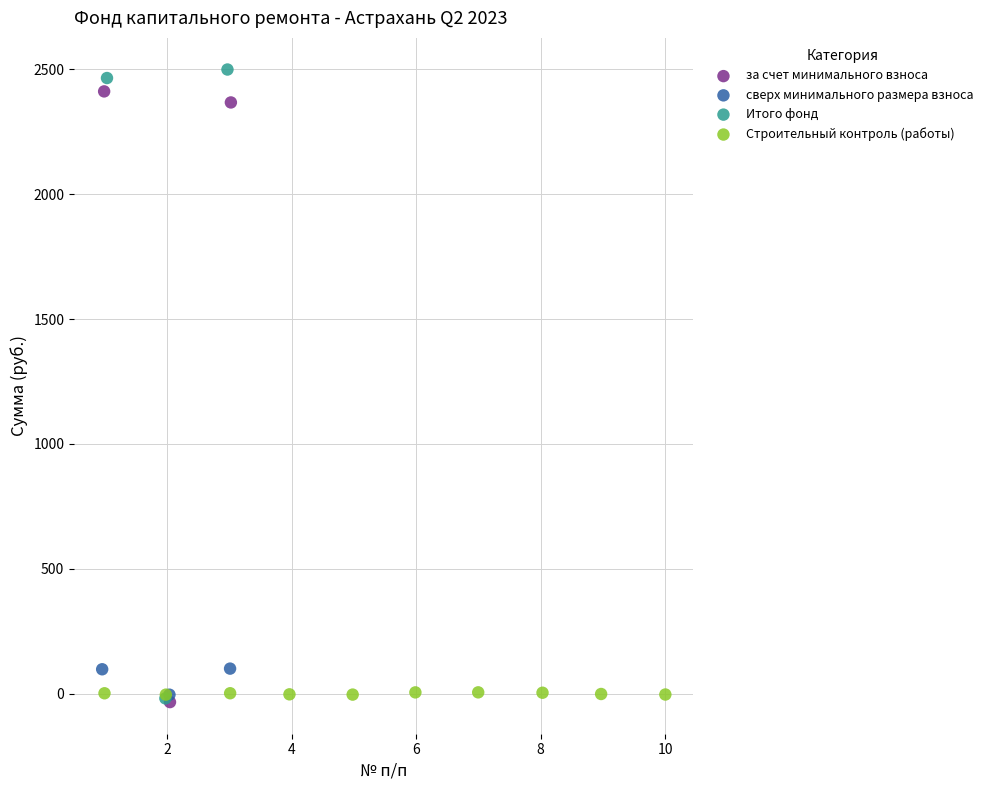

Which series has the widest spread of Y values?

Итого фонд